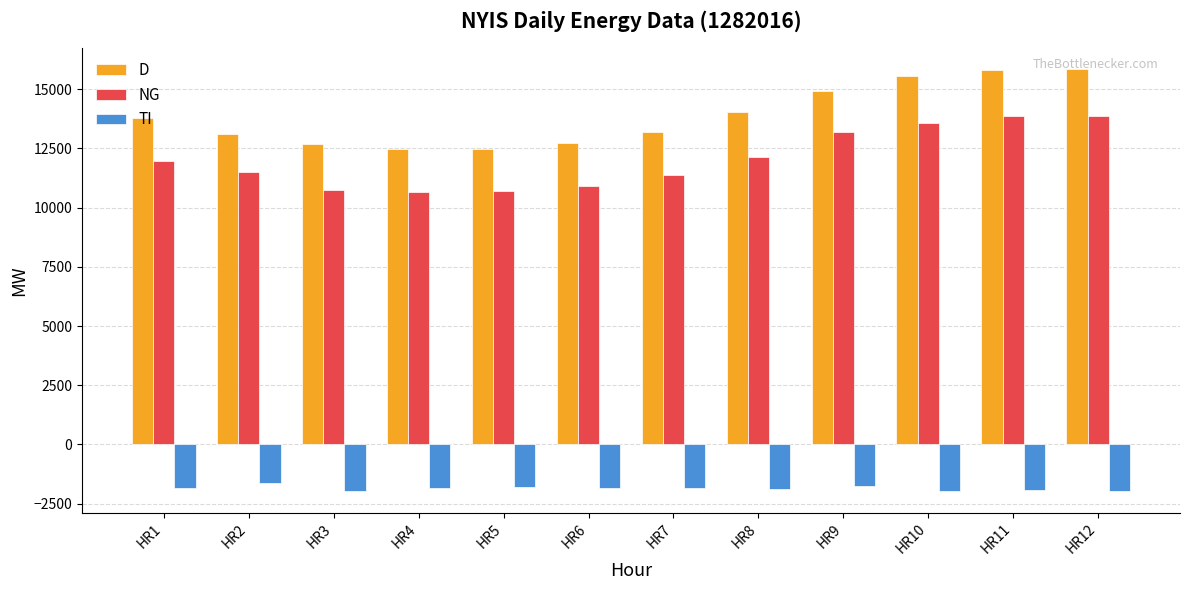

Which series has the largest range (max minus min)?

D